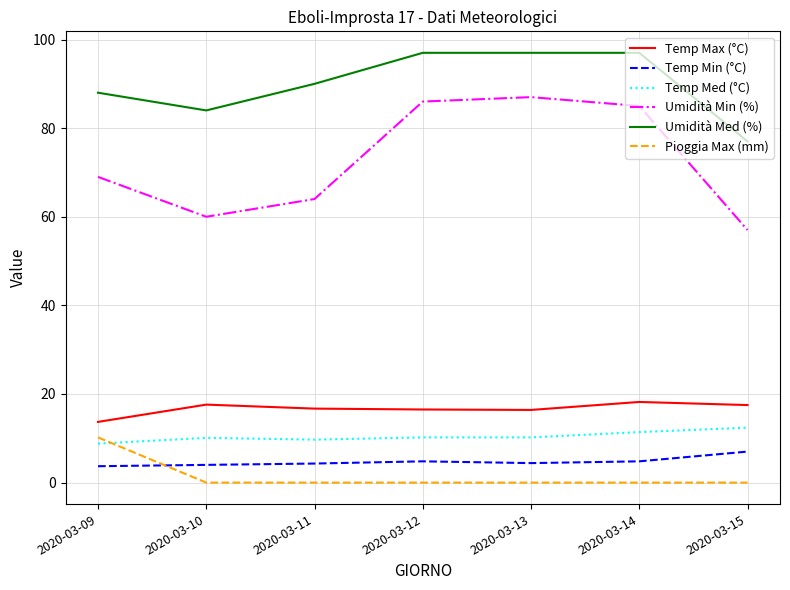

Which category has the highest value in the Temp Med (°C) series?

2020-03-15